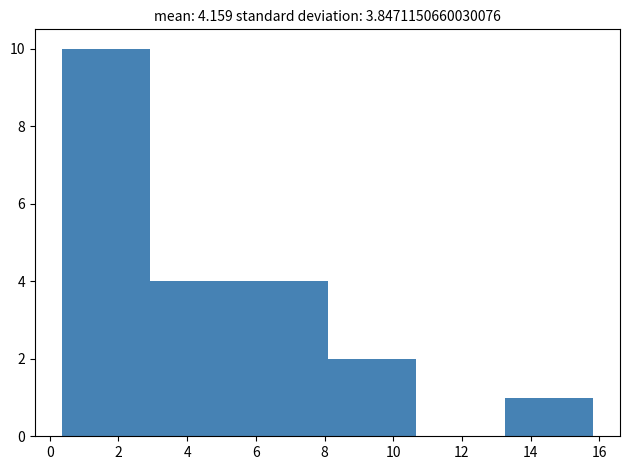

Over which range of the x-axis is the bar tallest?

0.4 to 3.0